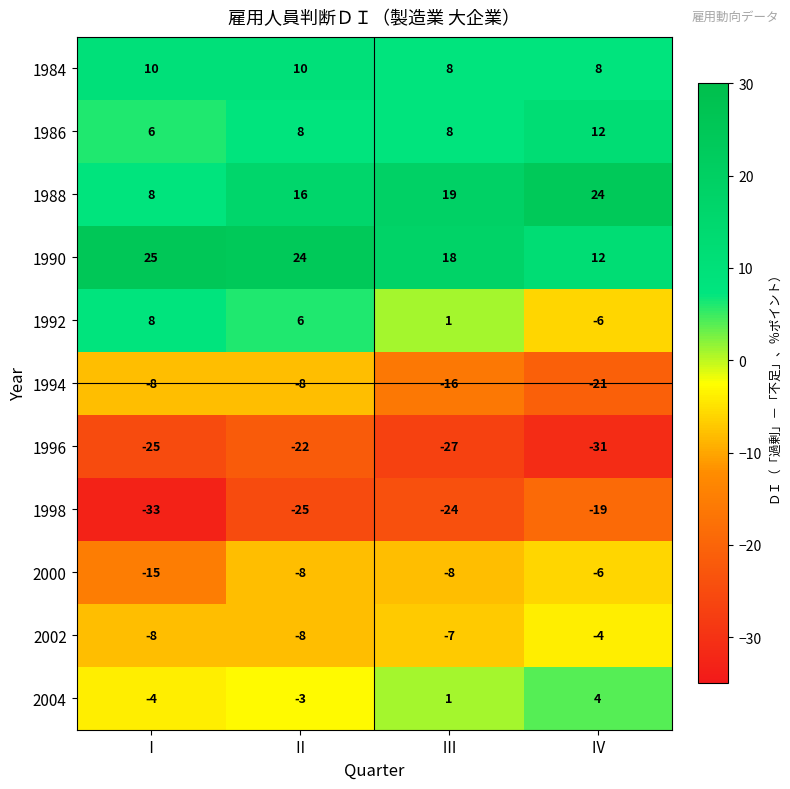

How many series are shown in this chart?

11